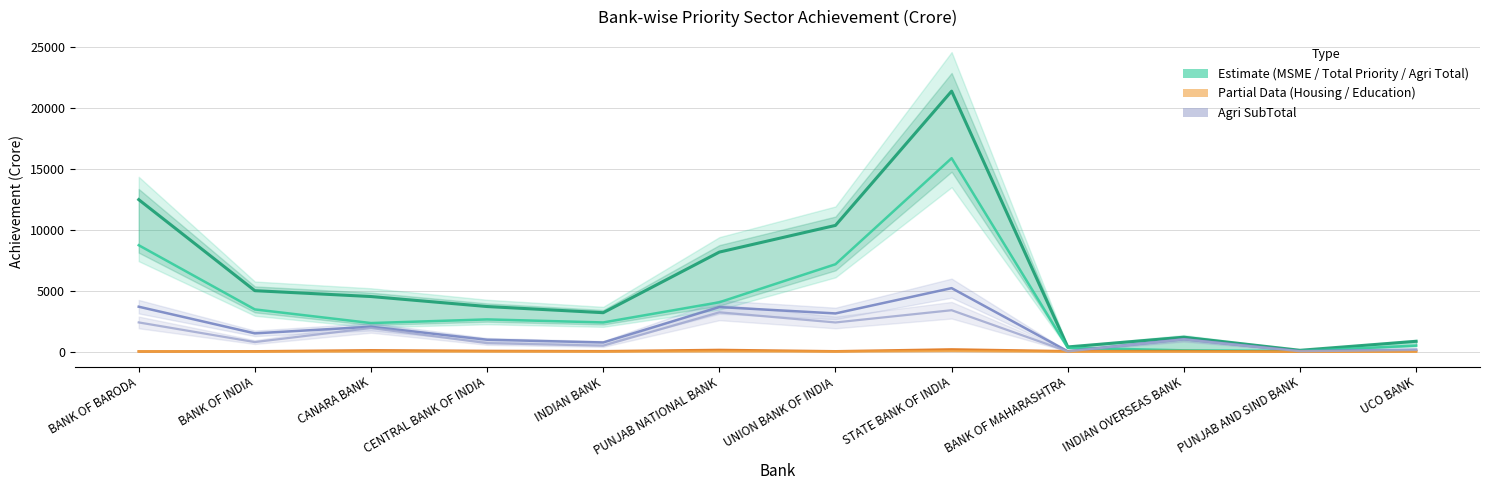

What is the difference between the Total Priority Achievement values at UNION BANK OF INDIA and PUNJAB NATIONAL BANK?

2191.4